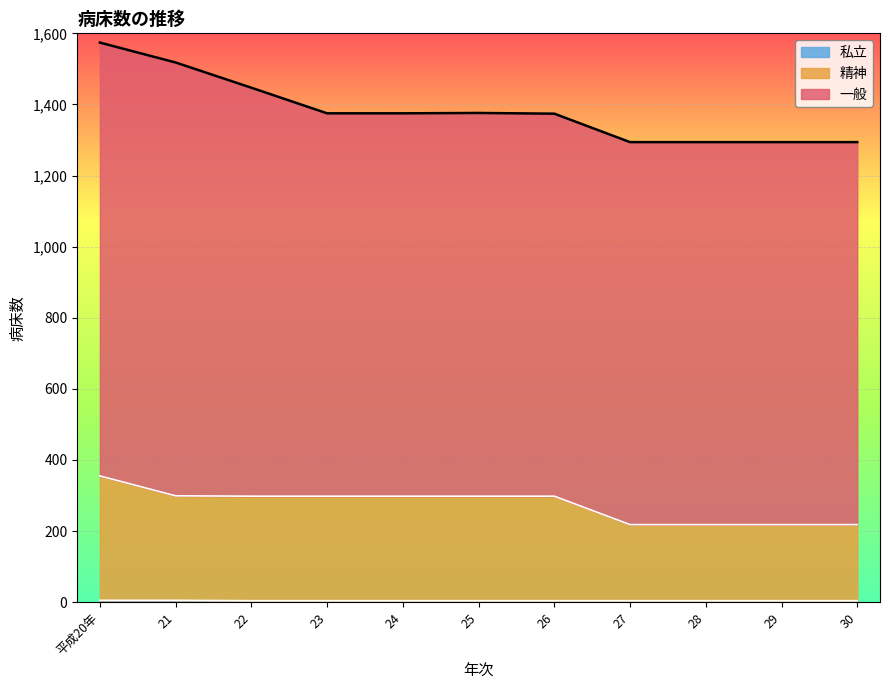

What is the minimum value shown in the chart?

4